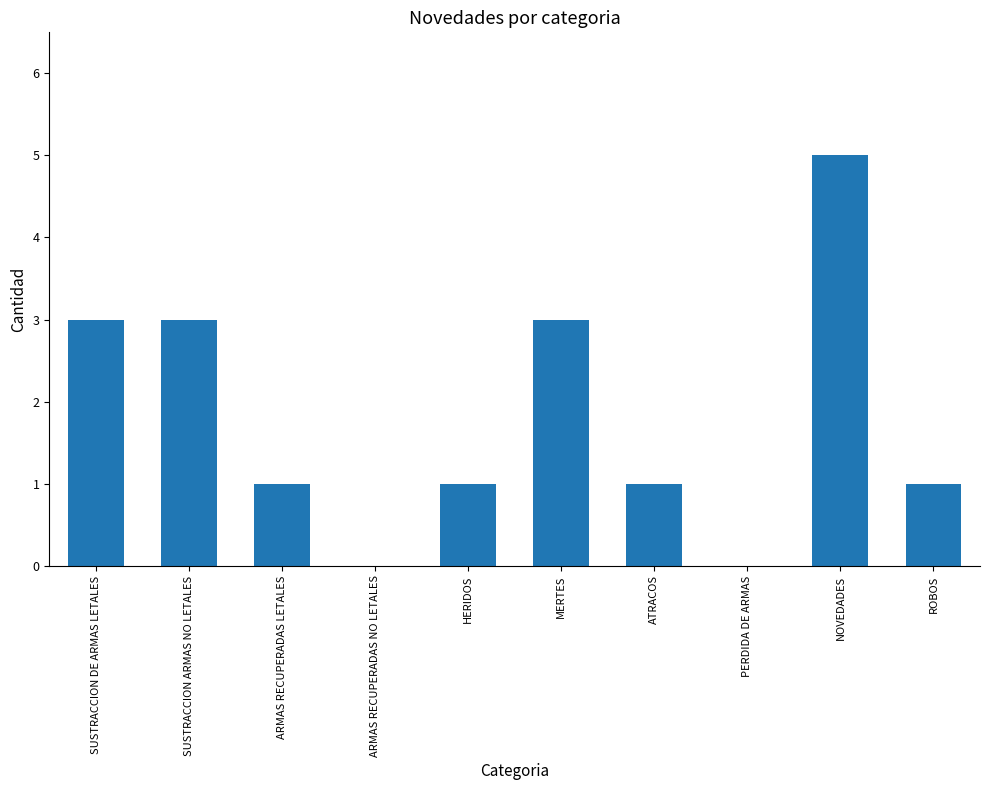

What is the sum of all values?

18